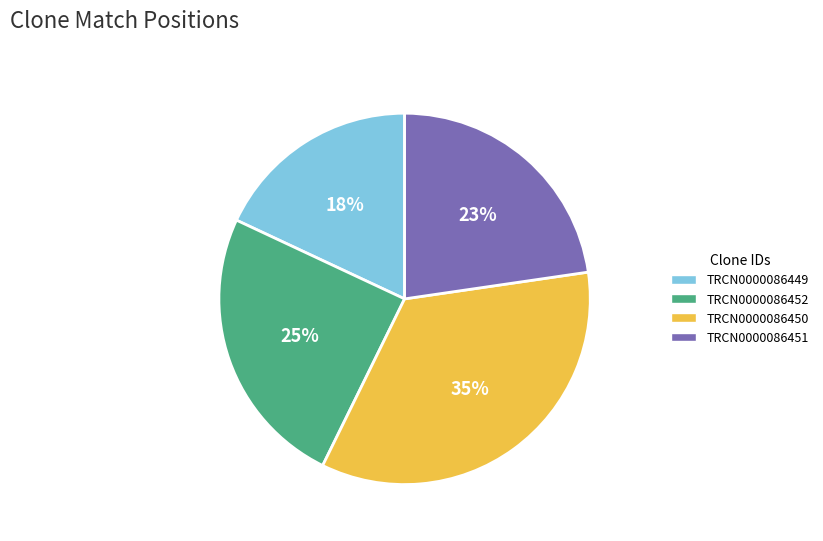

Does any single category account for the majority?

No